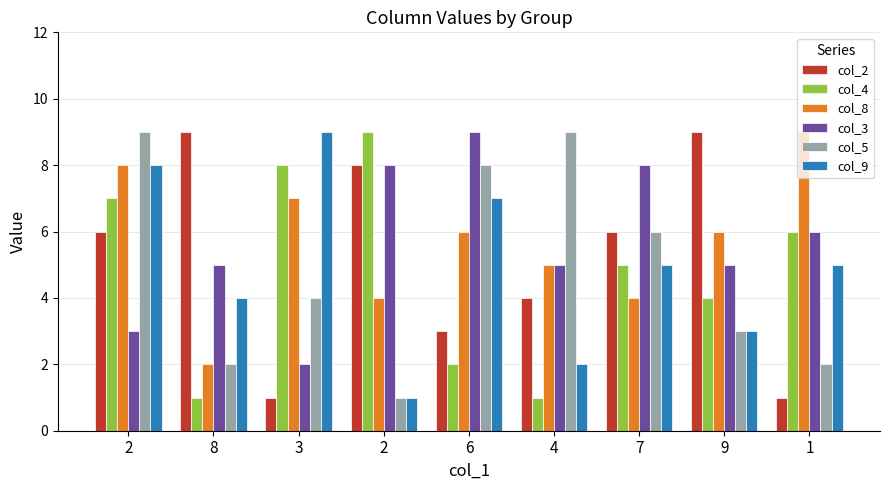

At which label is col_4 closest to 5?

7